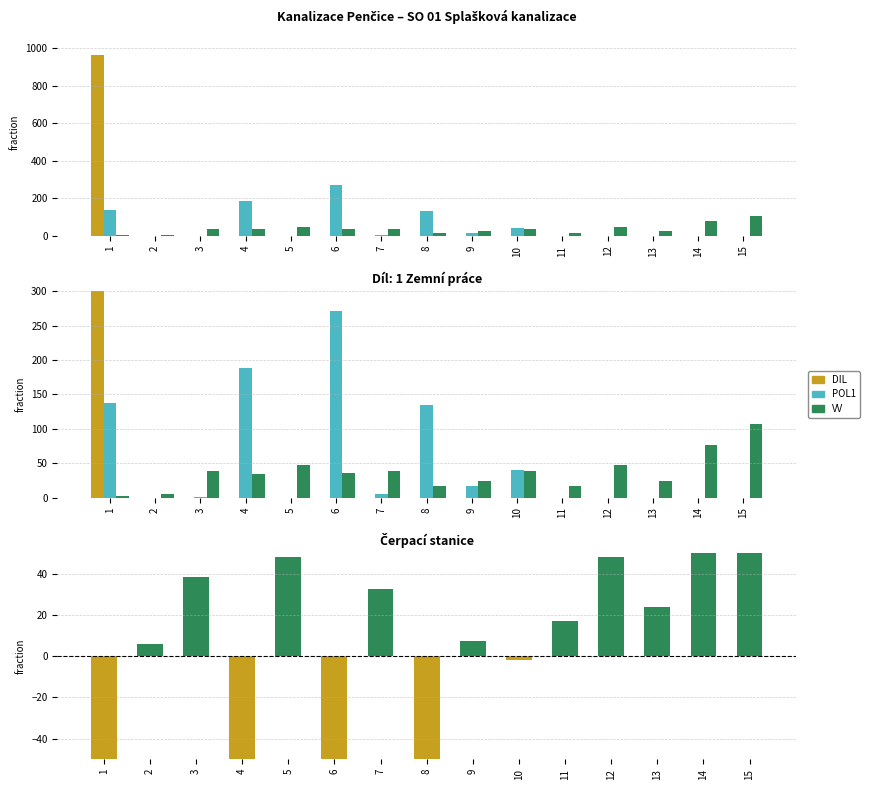

At which label does POL1 reach its minimum?

2